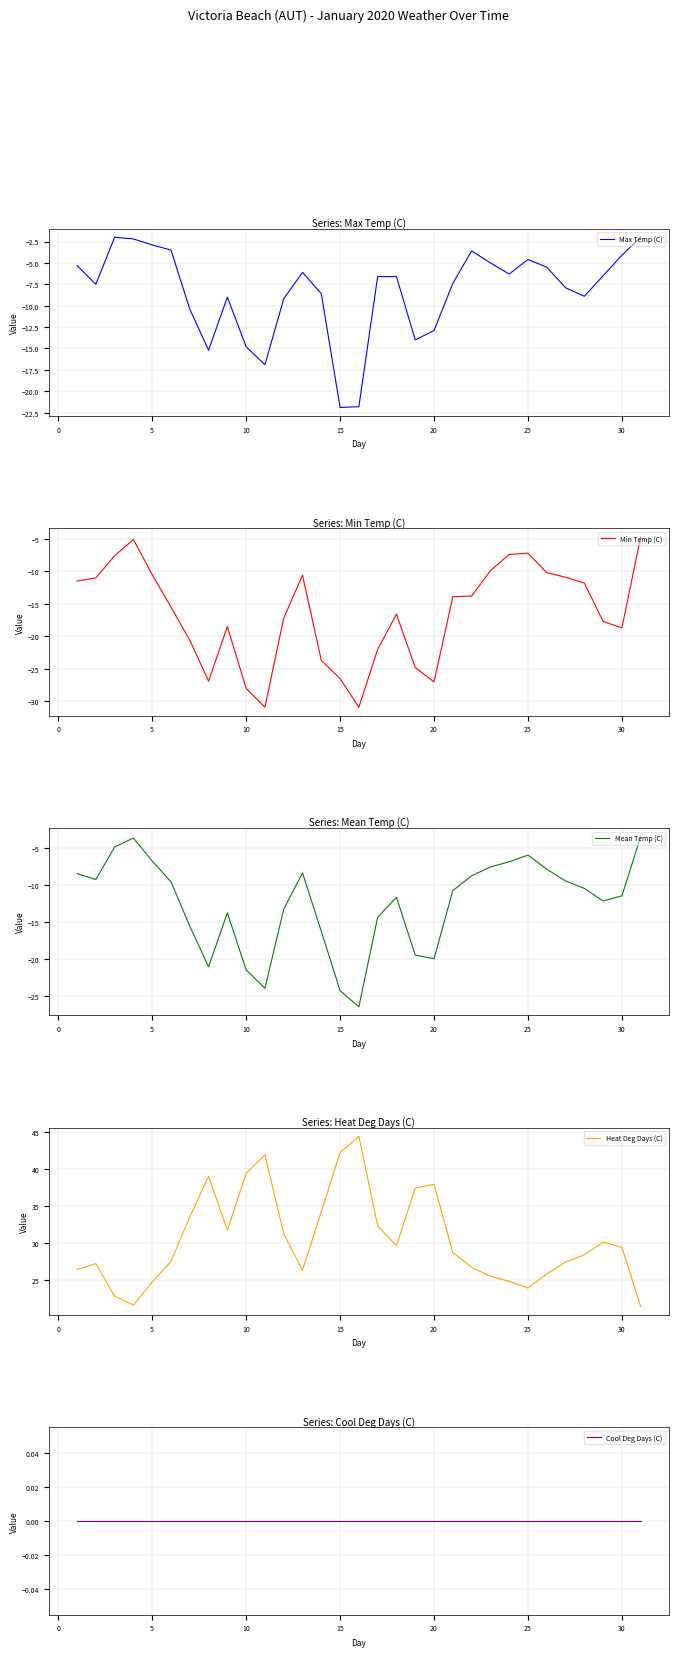

What are all the series names shown in the legend?

Max Temp (C), Min Temp (C), Mean Temp (C), Heat Deg Days (C), Cool Deg Days (C)